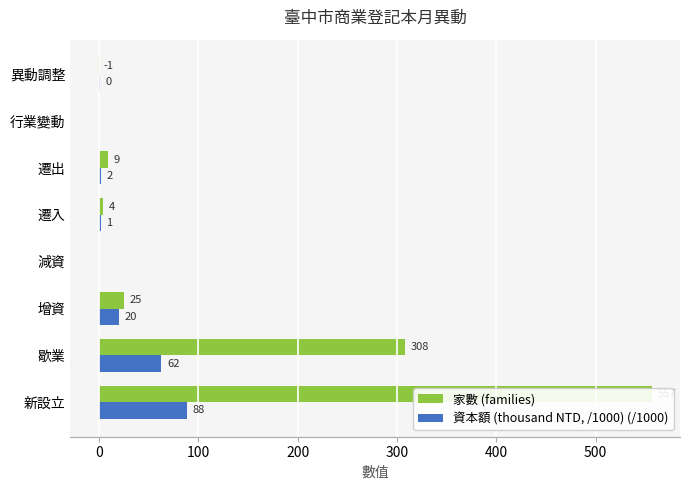

How many values in 資本額 (thousand NTD, /1000) (/1000) are above zero?

6